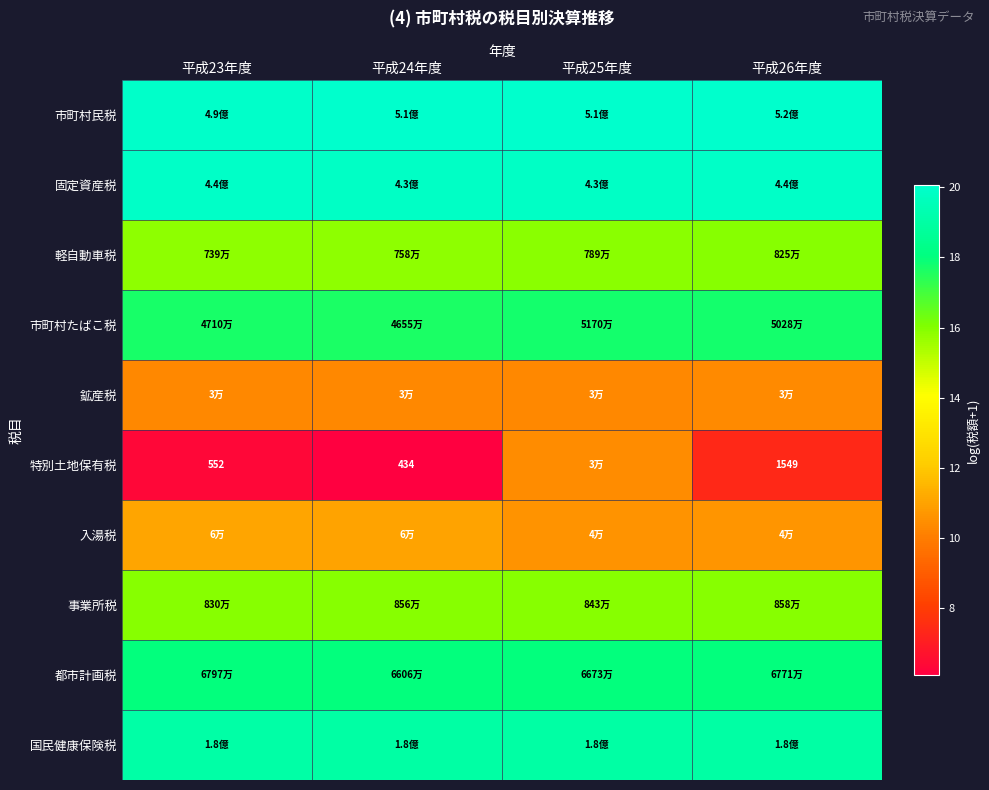

Where is 特別土地保有税 nearest to the value 8?

平成26年度